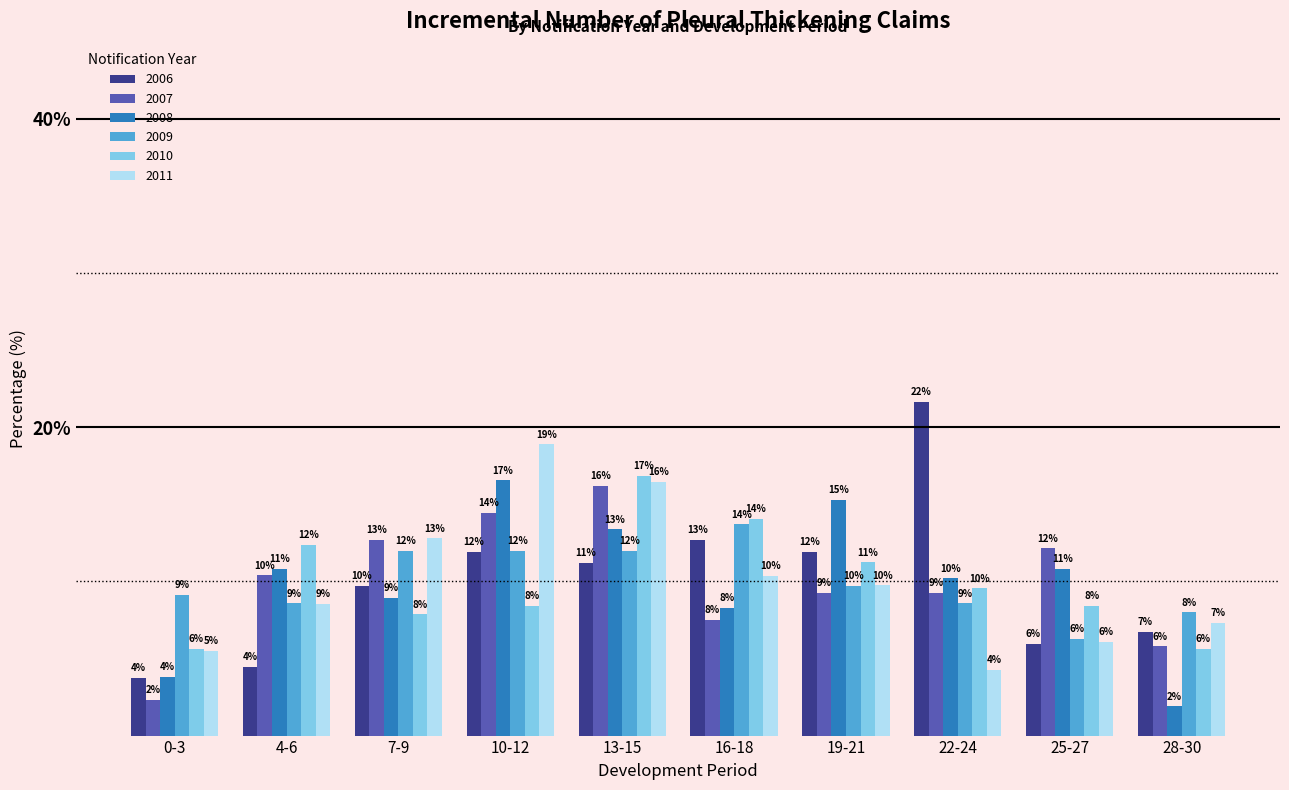

Rank the series by their maximum value, from lowest to highest.

2009, 2007, 2008, 2010, 2011, 2006